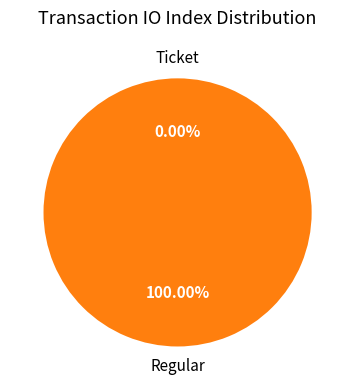

How many segments does this pie chart have?

2